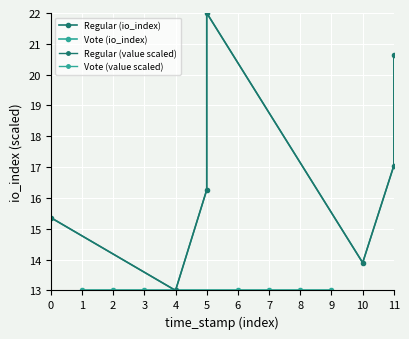

Count the number of categories in the chart.

7